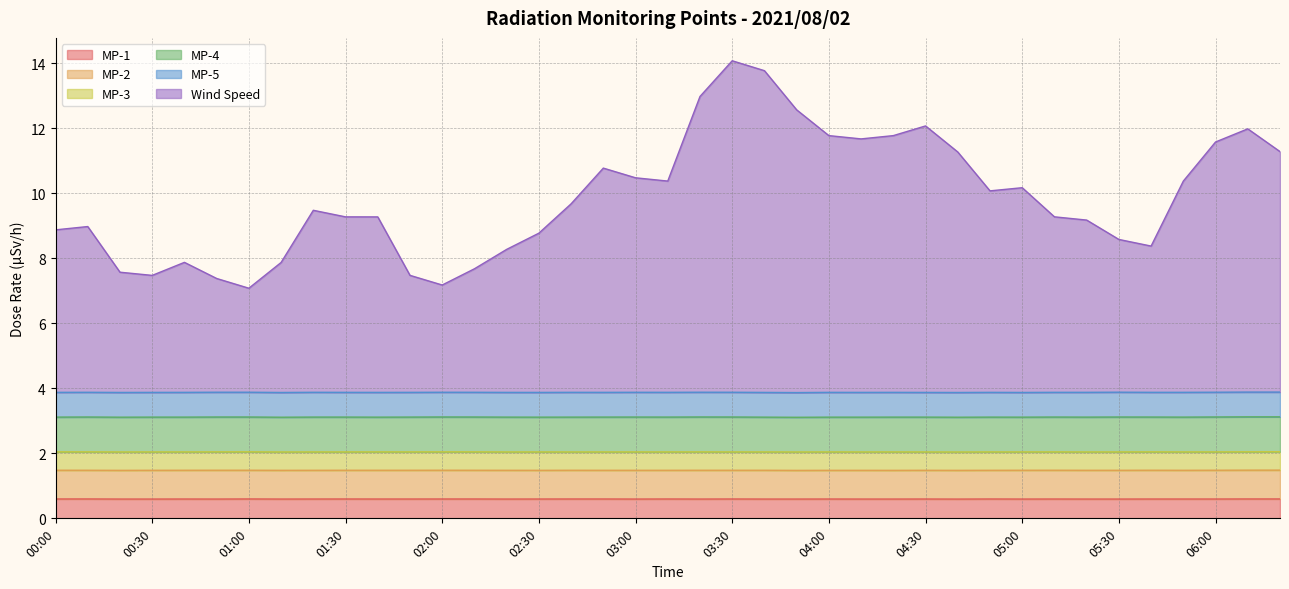

Where is the first local maximum for MP-2?

00:50